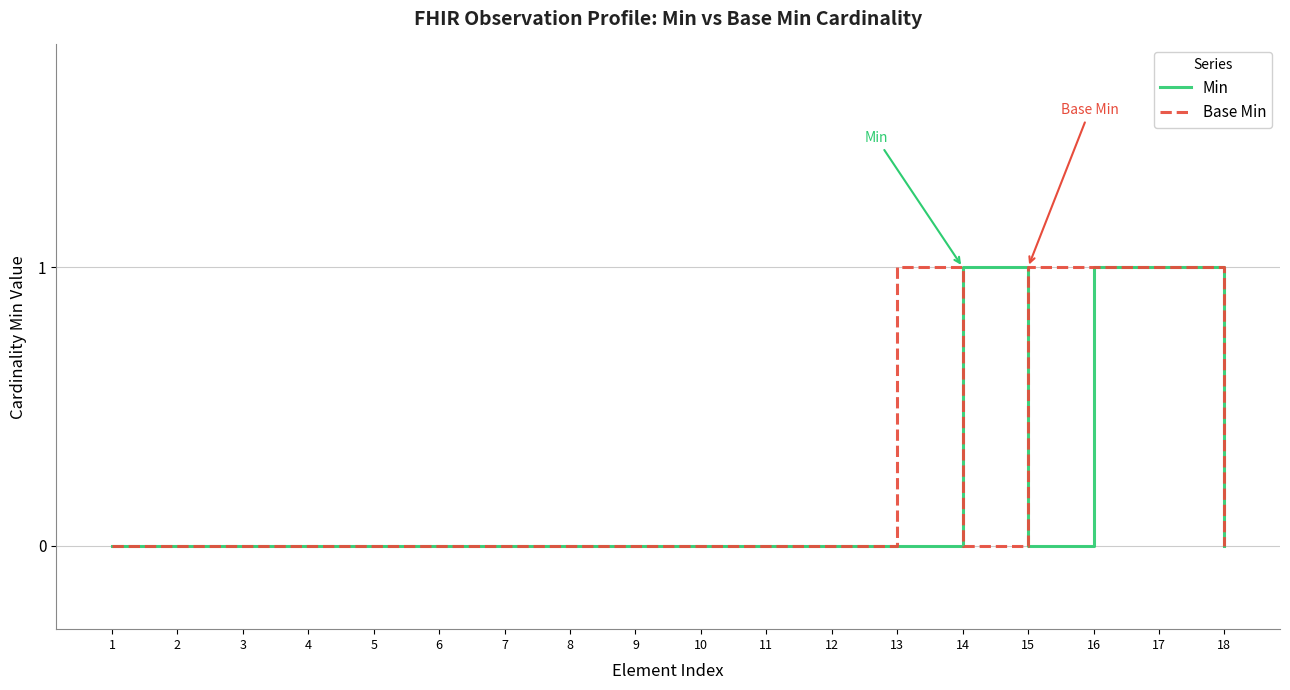

Is the value of Min at 3 greater than the value of Base Min at 16?

No